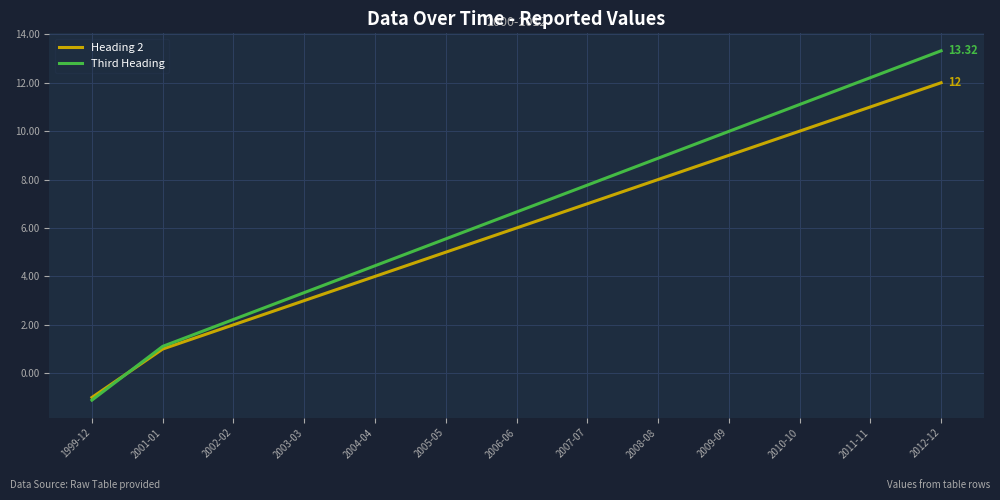

How many times do Third Heading and Heading 2 cross each other?

1